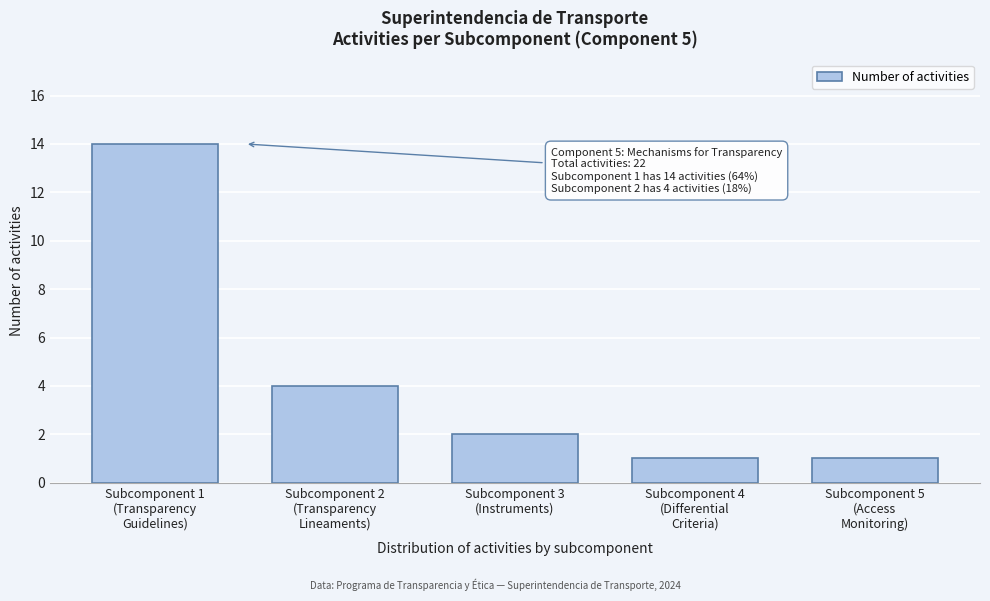

Reading left to right, what are all the values shown in this chart?

14	4	2	1	1